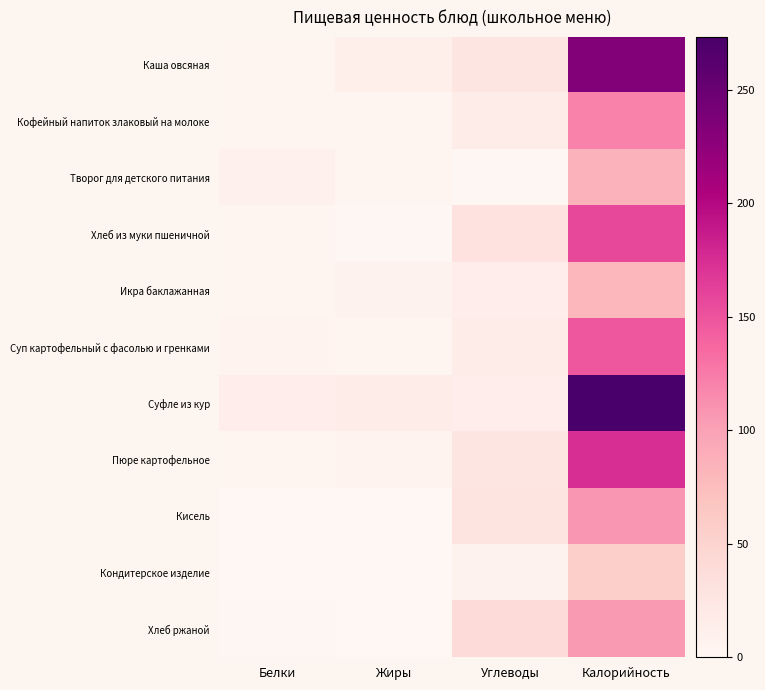

What is the total value across all series at Калорийность?

1538.8